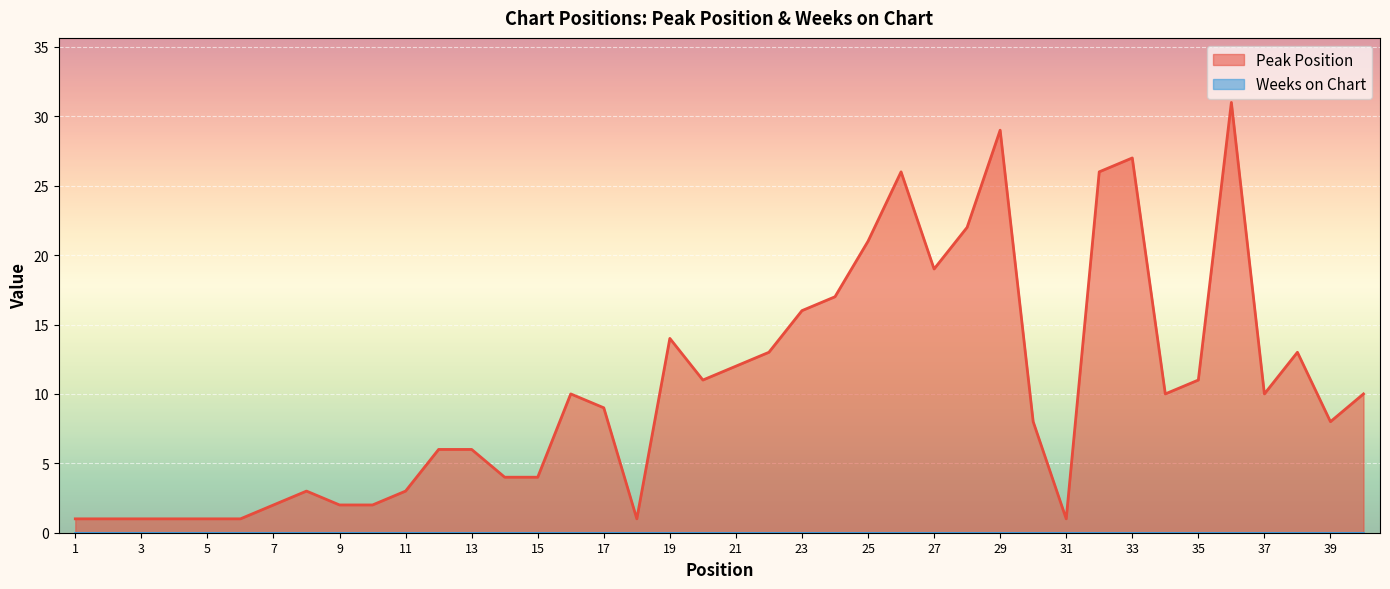

Which has a higher value, 25 or 22?

25